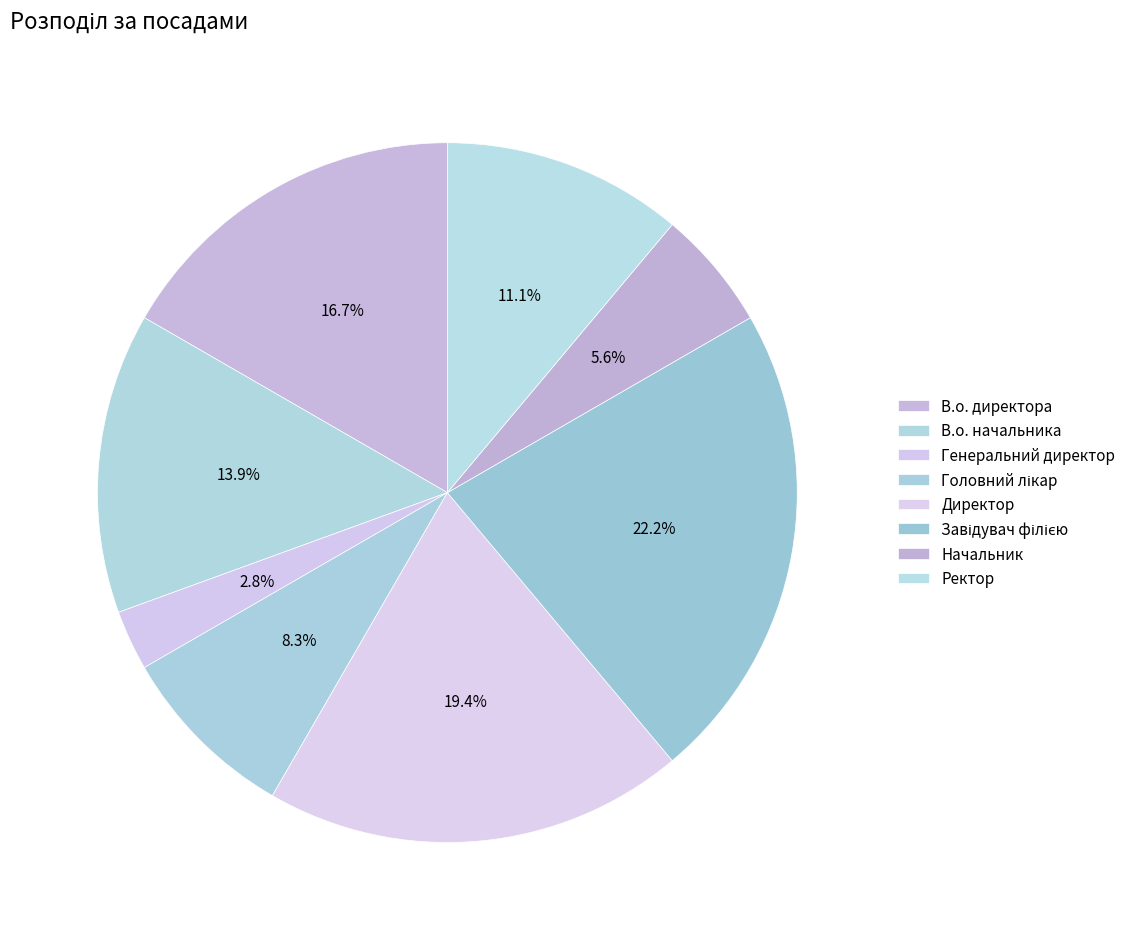

What is the change in value from В.о. начальника to Головний лікар?

-2